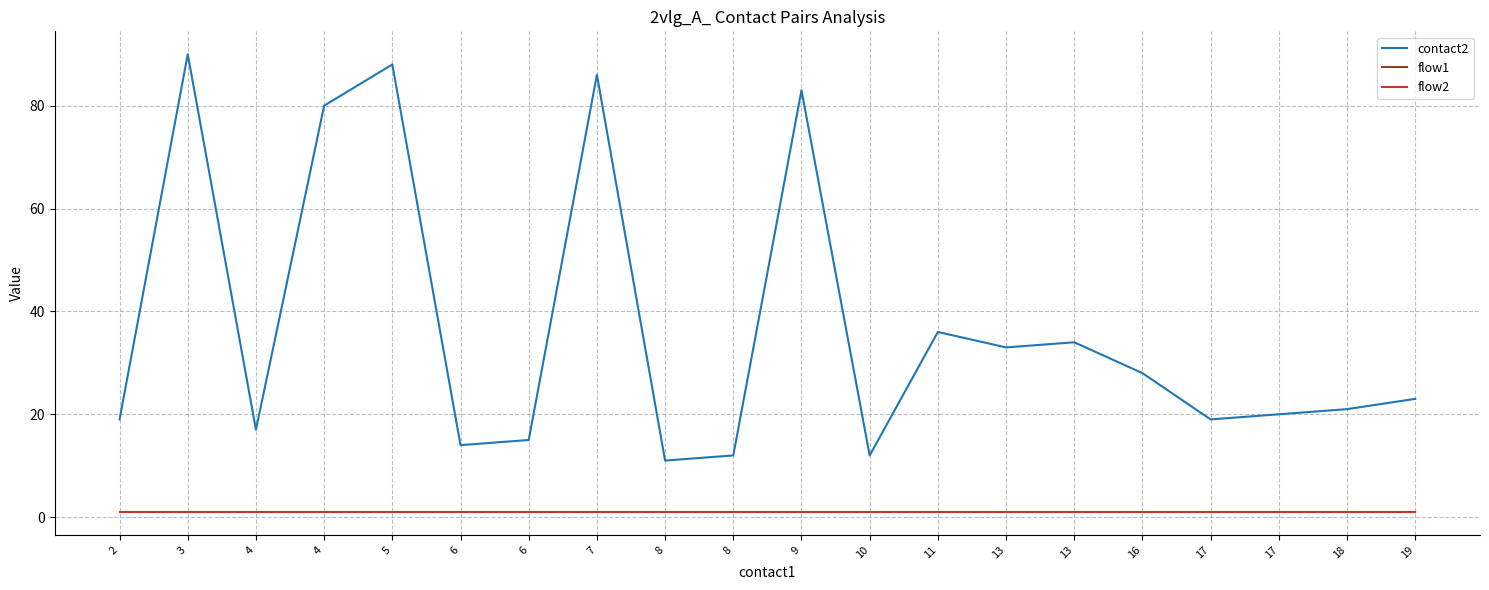

Is this an area chart (filled region under the line)?

No